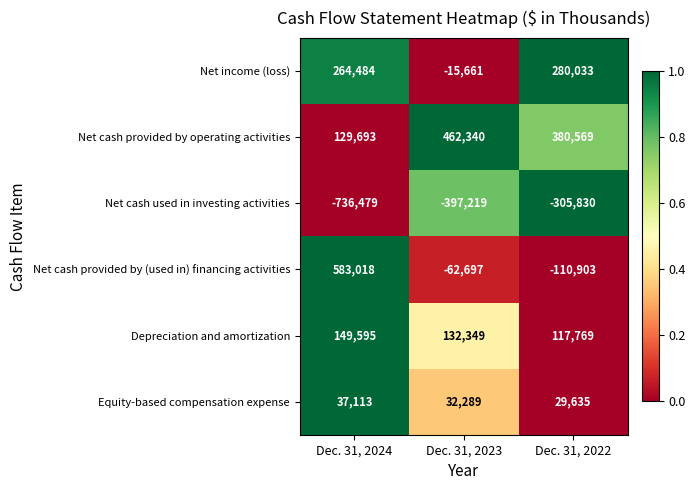

What is the spread (max minus min) of values at Dec. 31, 2023?

859559